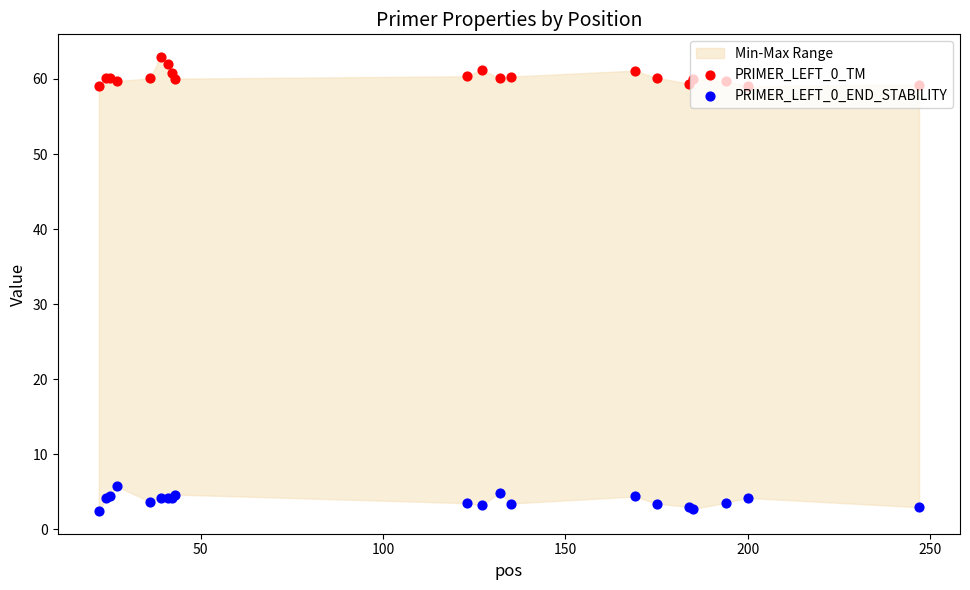

What are all the series names shown in the legend?

PRIMER_LEFT_0_TM, PRIMER_LEFT_0_END_STABILITY